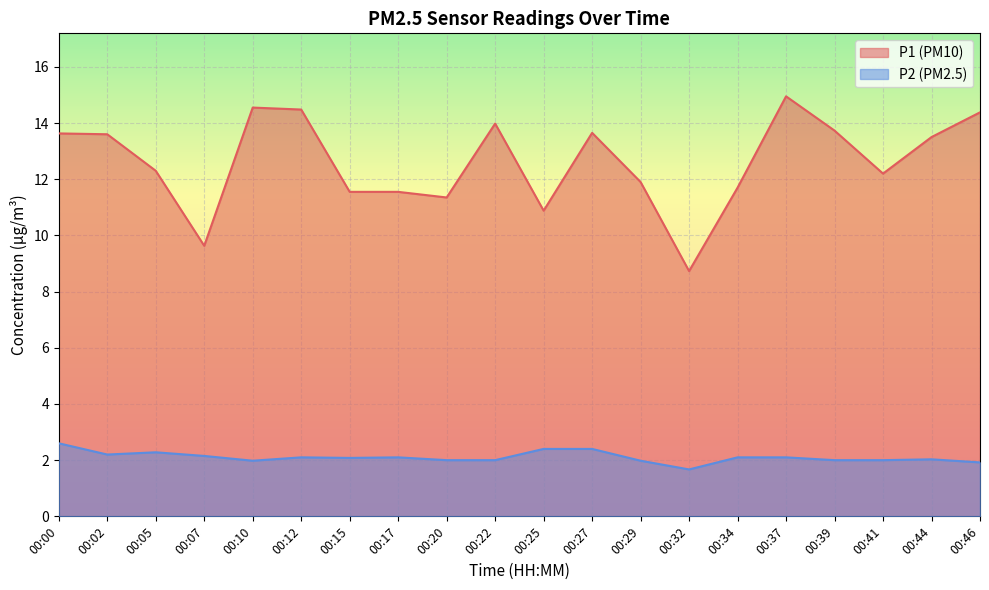

The P2 series shows 2.4 at 00:27. True or false?

True